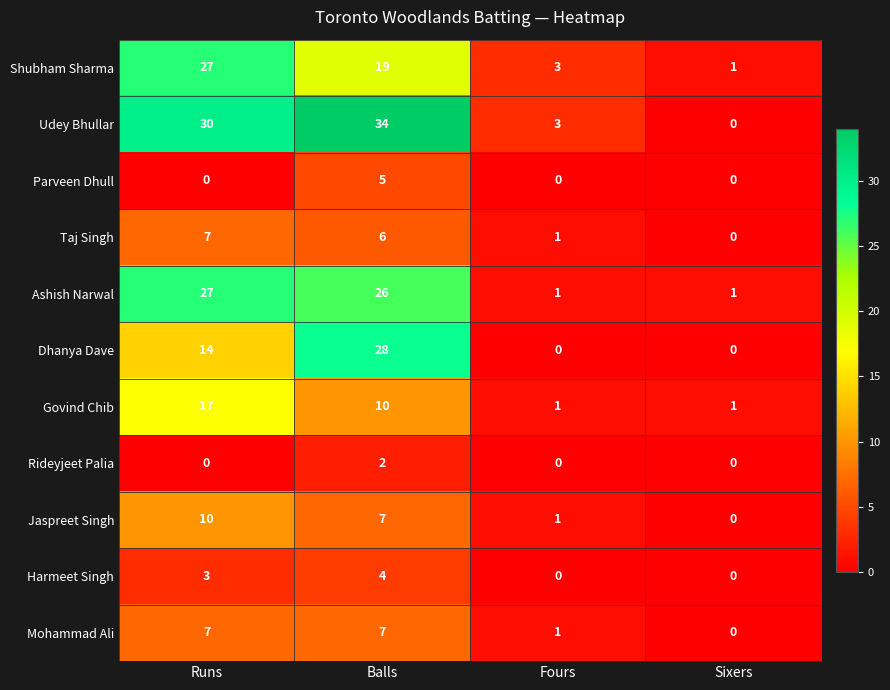

At how many categories does at least one series exceed 9?

2